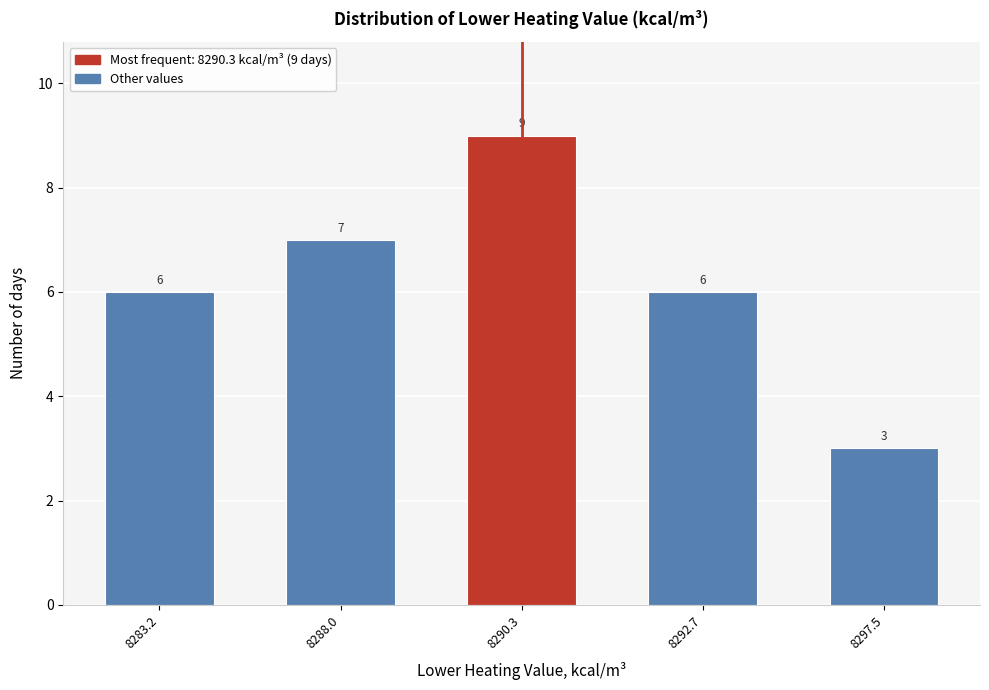

Reading left to right, list all the values displayed in this chart.

6	7	9	6	3